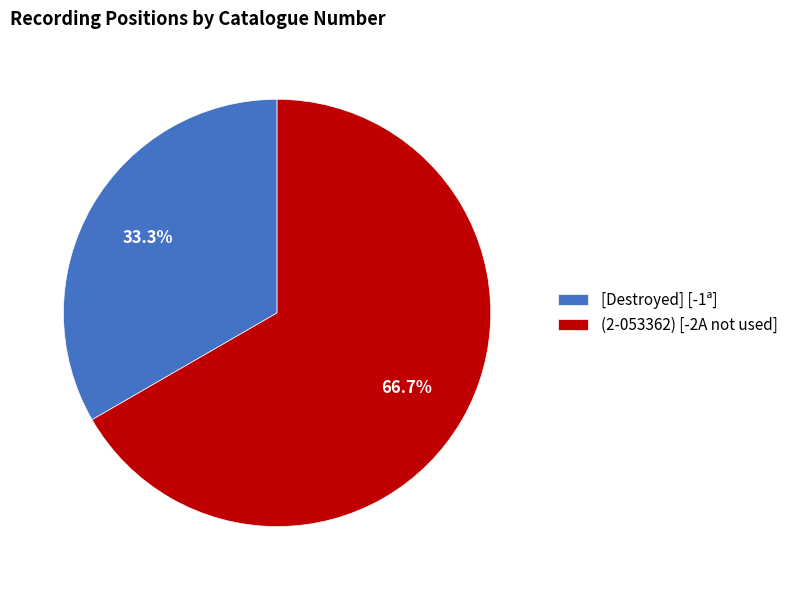

To the nearest percent, what is the average slice percentage?

50%